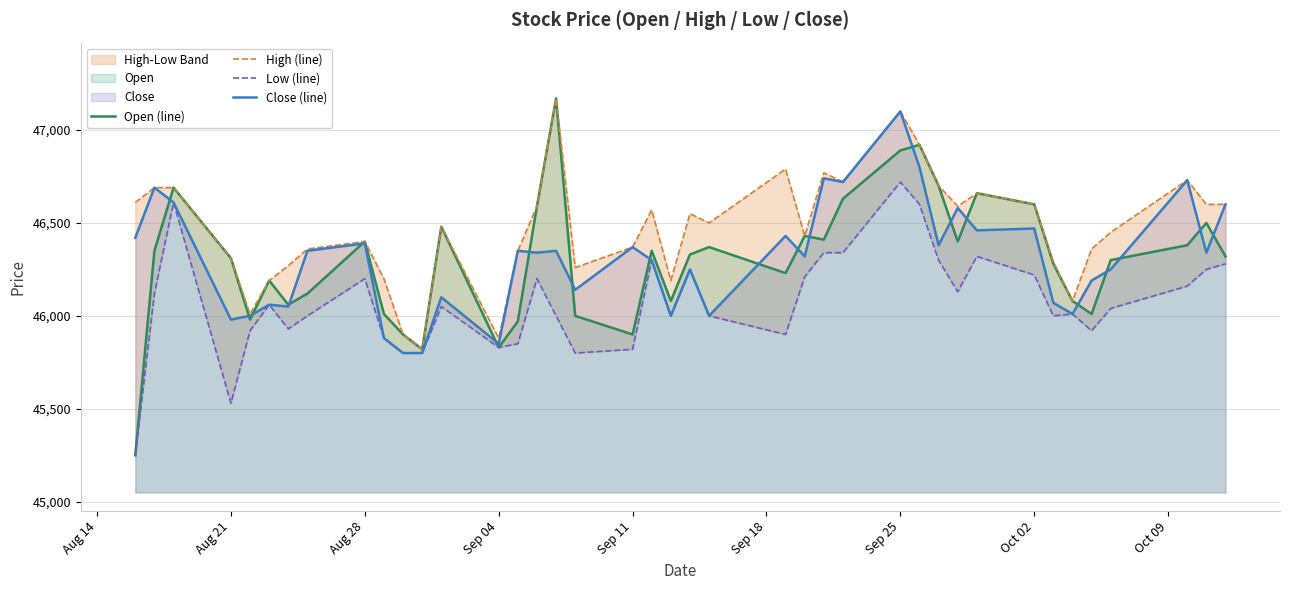

What is the lowest value of the Close (line) series?

45800